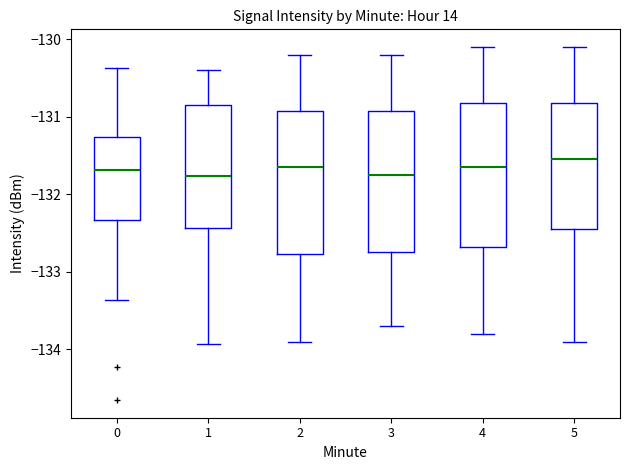

Where does the lower whisker of the box at x = 0 end on the y-axis? The values are not printed on the chart, so give them approximately, as read against the axis.

-133.4